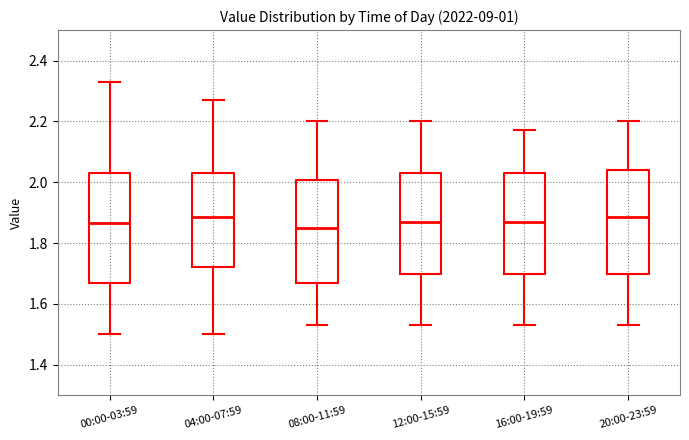

Reading left to right, transcribe this box plot: for each box, give where its median line is, the range the box spans, and where its two whiskers end, as read against the y-axis. The values are not printed on the chart, so give them approximately, as read against the axis.

00:00-03:59: median 1.86, box 1.68 to 2.04, whiskers 1.50 to 2.34
04:00-07:59: median 1.88, box 1.72 to 2.04, whiskers 1.50 to 2.28
08:00-11:59: median 1.86, box 1.68 to 2.00, whiskers 1.54 to 2.20
12:00-15:59: median 1.88, box 1.70 to 2.04, whiskers 1.54 to 2.20
16:00-19:59: median 1.88, box 1.70 to 2.04, whiskers 1.54 to 2.18
20:00-23:59: median 1.88, box 1.70 to 2.04, whiskers 1.54 to 2.20